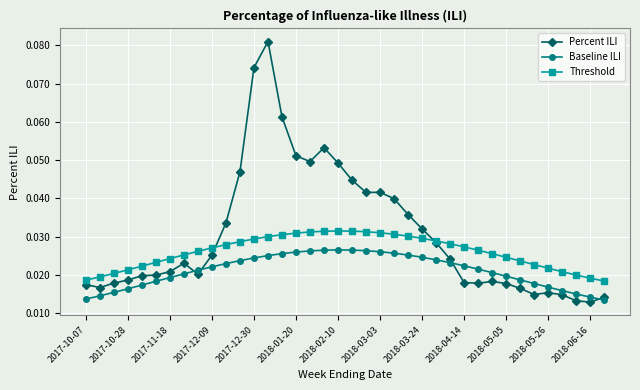

How many lines are shown in the chart?

3